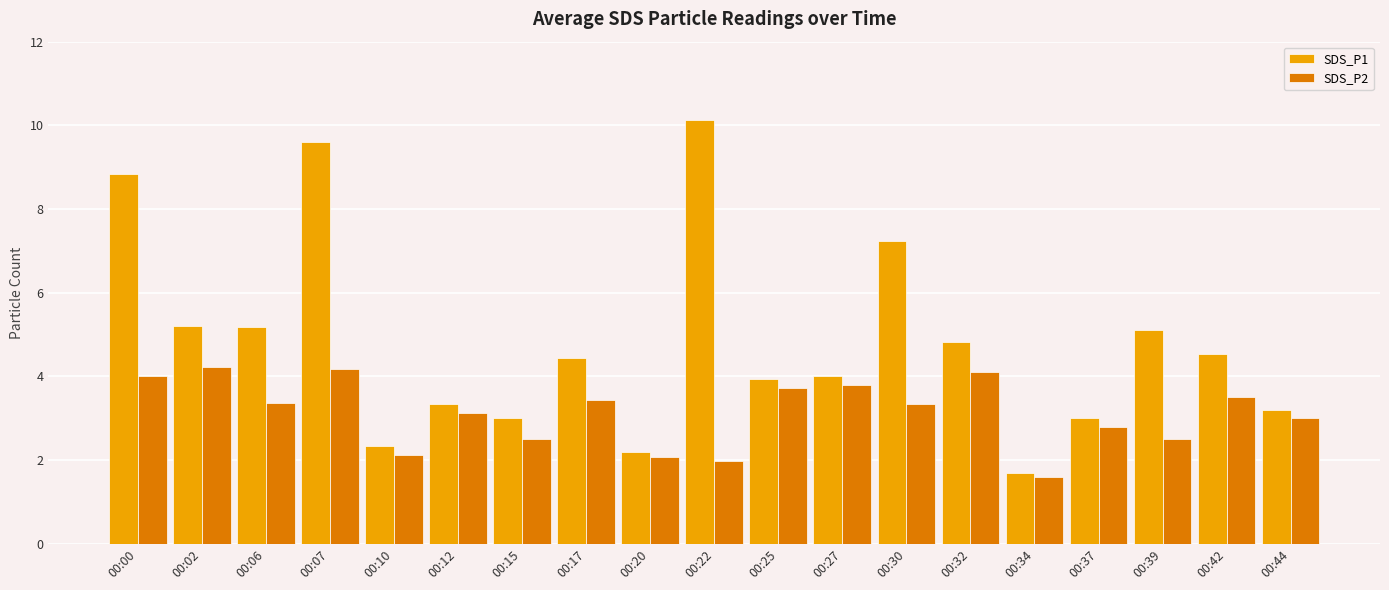

The value of SDS_P1 at 00:06 is 6.7. True or false?

False